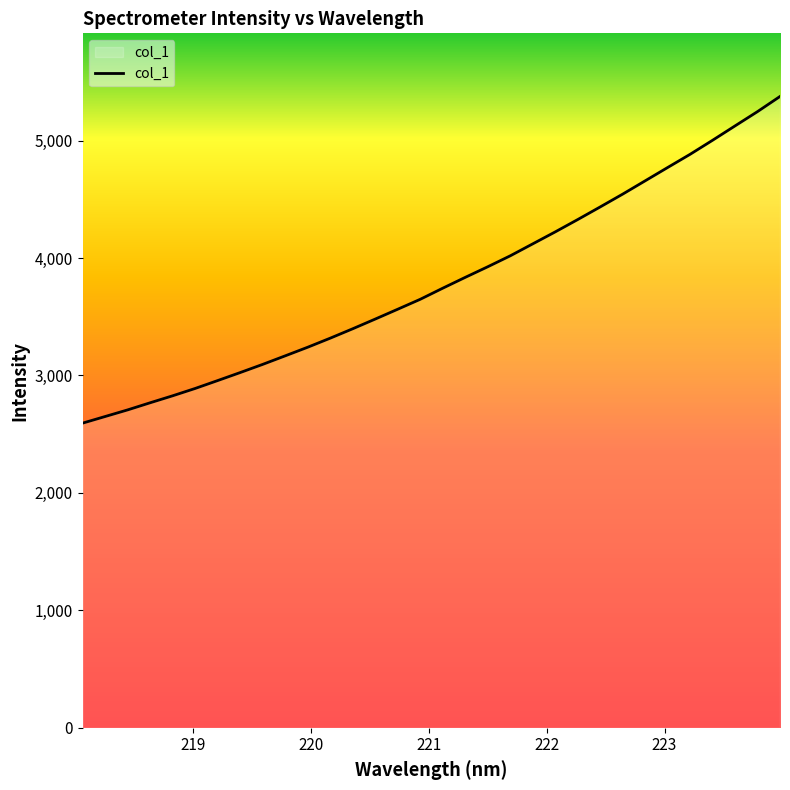

What is the difference between the maximum and minimum values?

2782.2